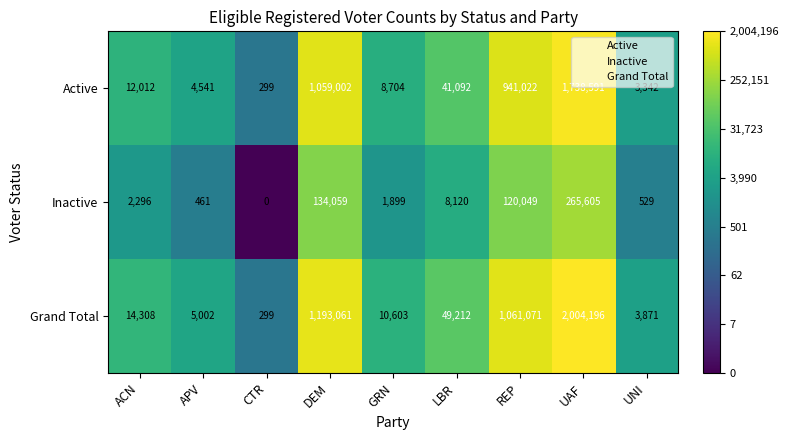

At which category is the sum across all series the highest?

UAF